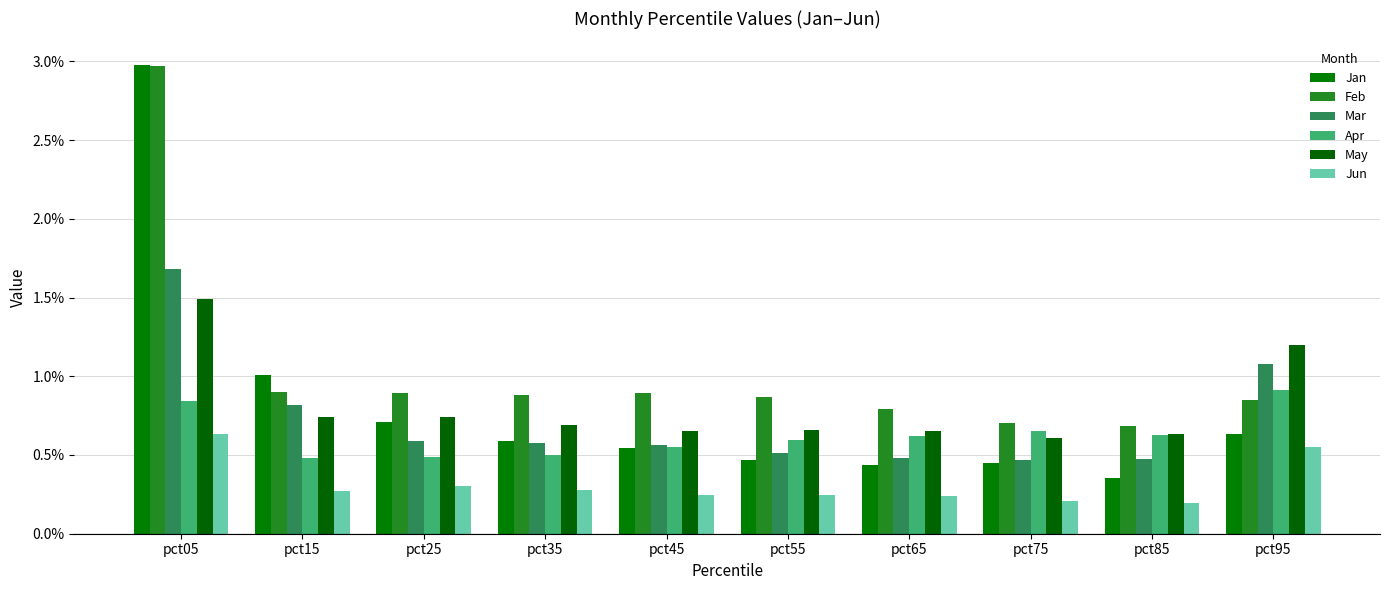

What are all the series names shown in the legend?

Jan, Feb, Mar, Apr, May, Jun